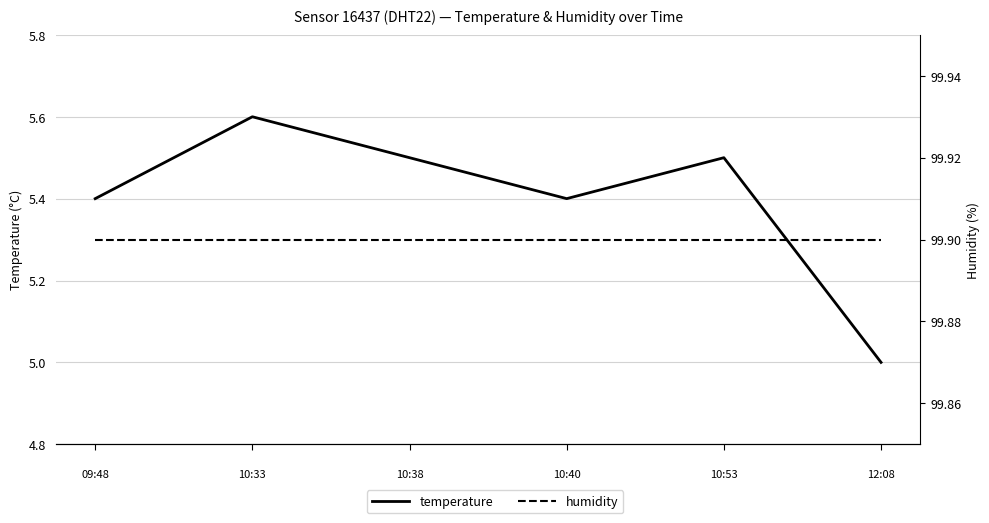

Rank the series by their maximum value, from highest to lowest.

humidity, temperature